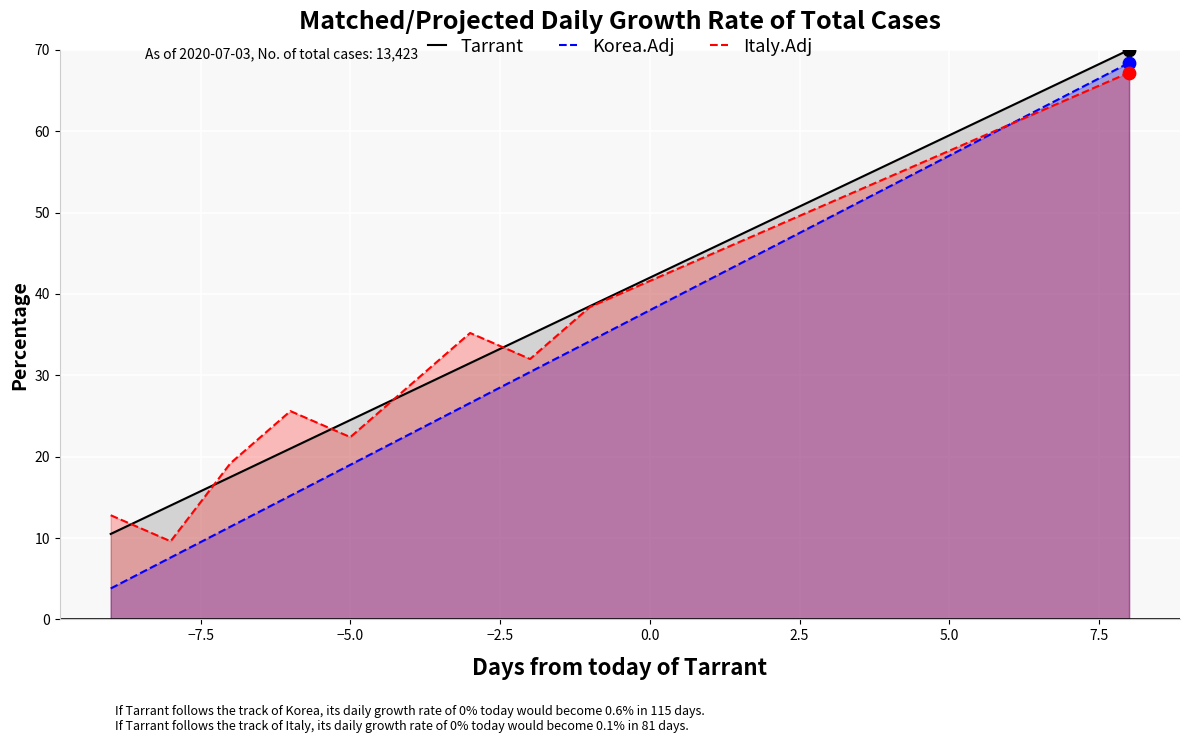

What is the total value across all series at 5.0?

174.1